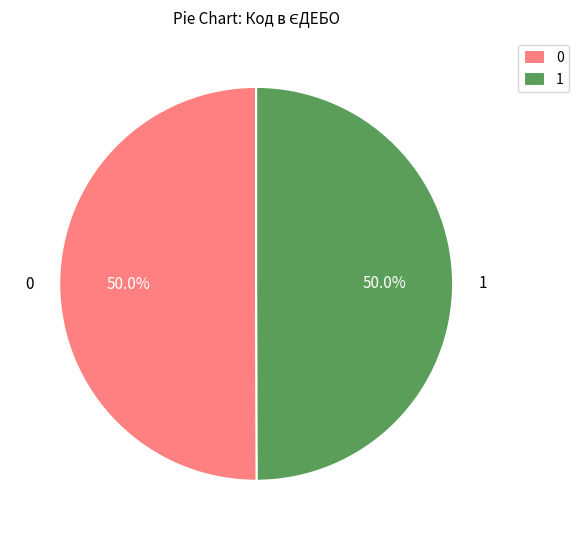

How much of the chart is everything except 1?

50.0%